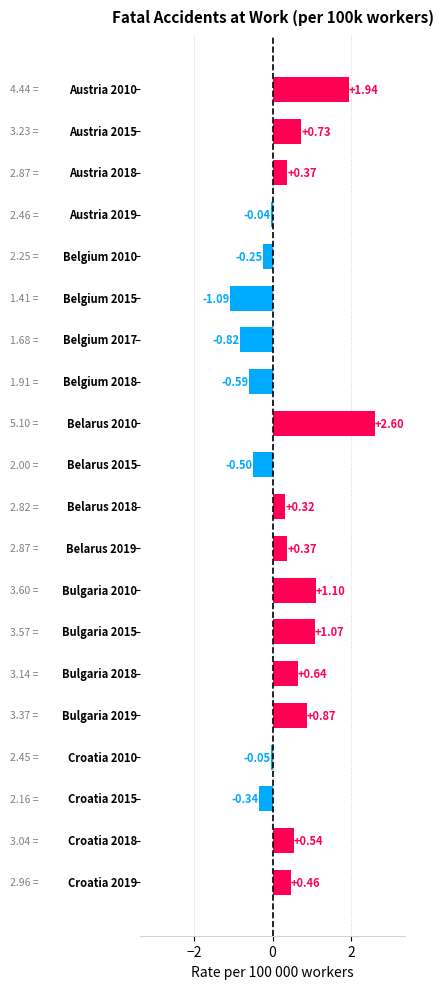

What is the maximum value shown in the chart?

2.6